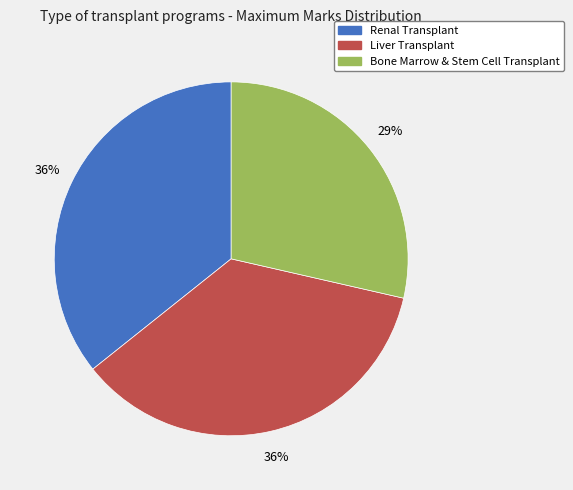

Which slice is the smallest?

Bone Marrow & Stem Cell Transplant